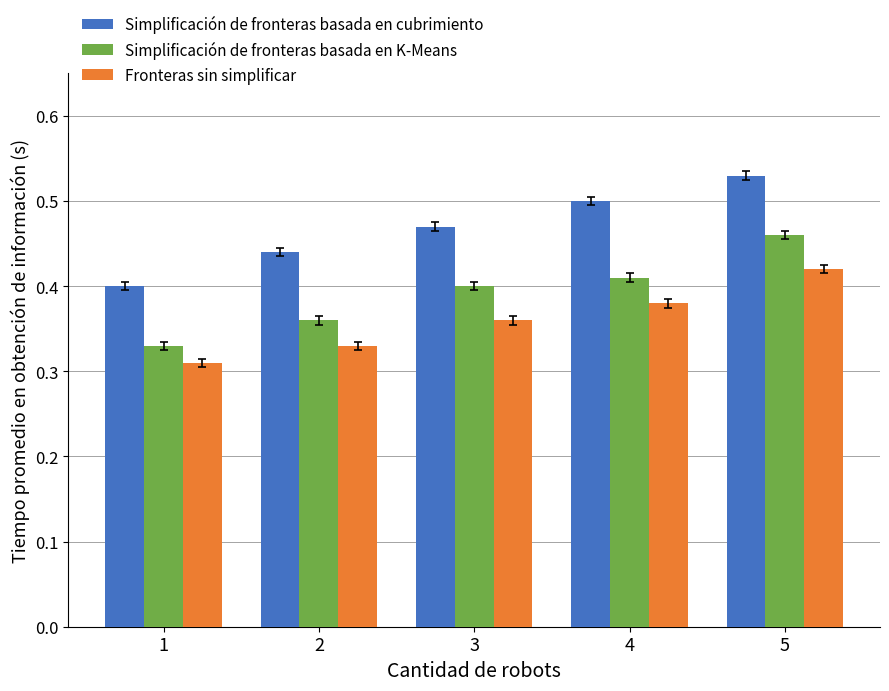

What is the difference between the maximum and minimum values in the Simplificación de fronteras basada en K-Means series?

0.1